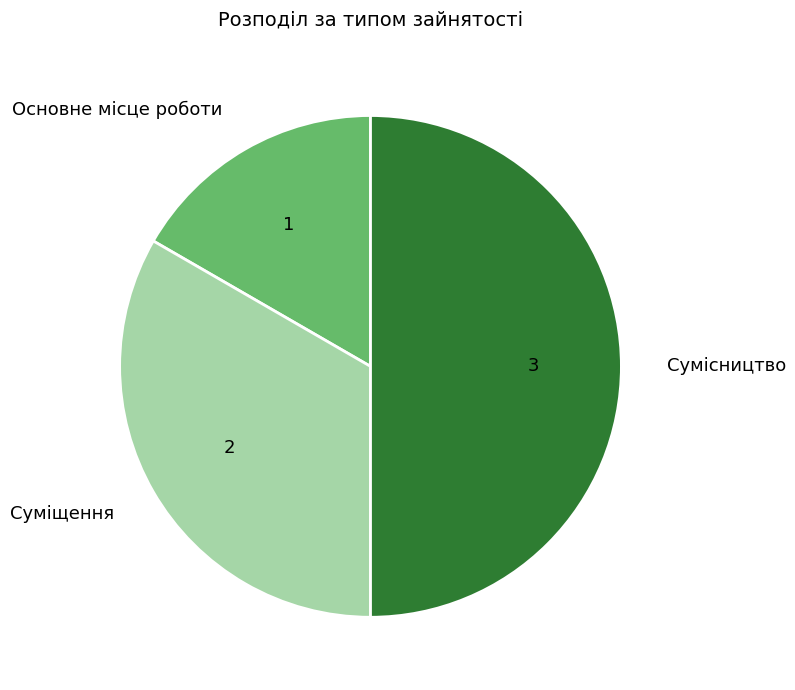

What is the largest slice in the pie chart?

Сумісництво